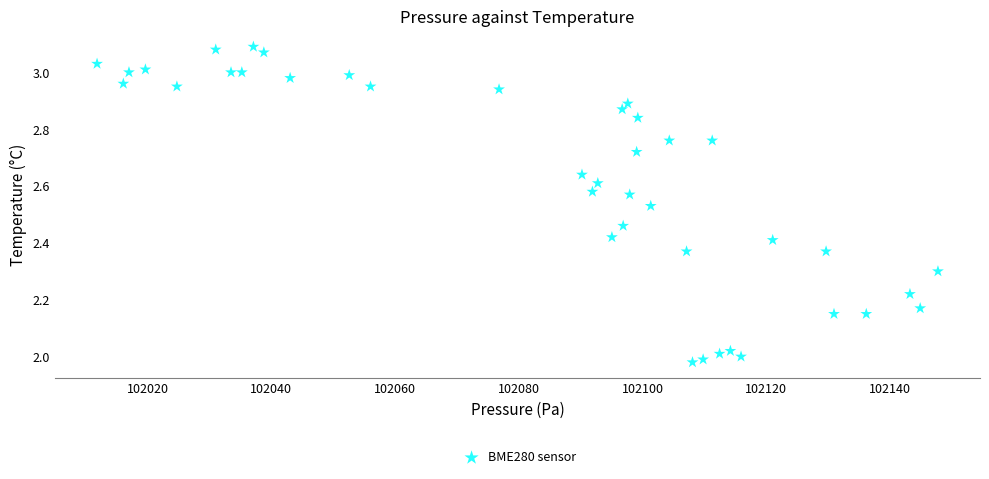

What is the range of Y values (max minus min)?

1.1